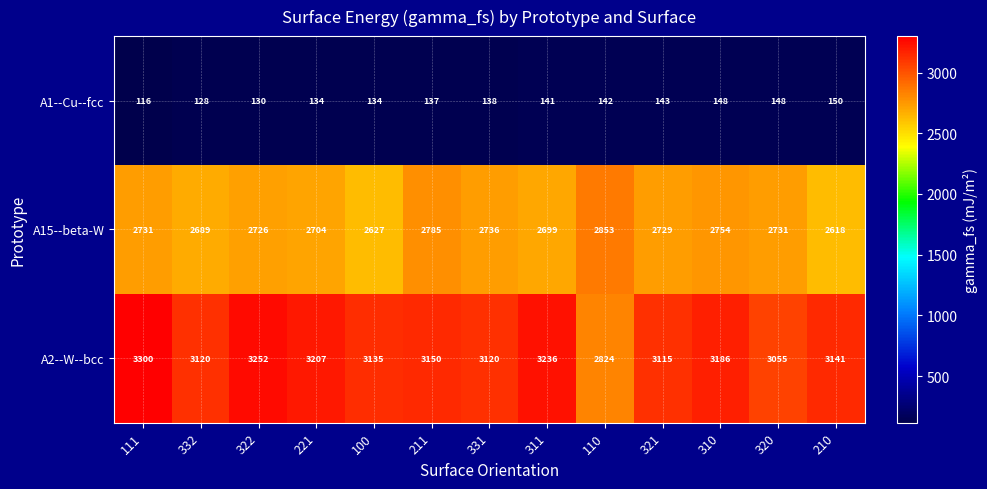

What is the minimum value shown in the chart?

116